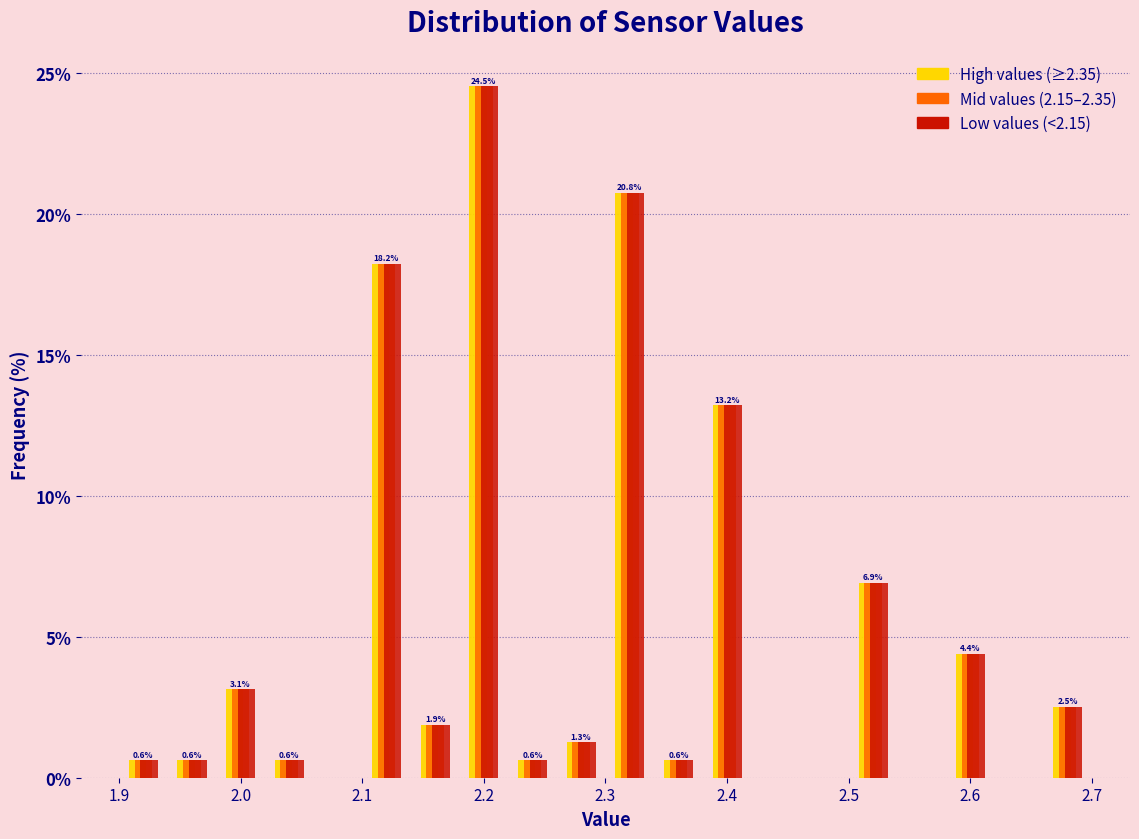

In the Mid values (2.15–2.35) series, which range on the x-axis has the tallest bar?

2.18 to 2.22